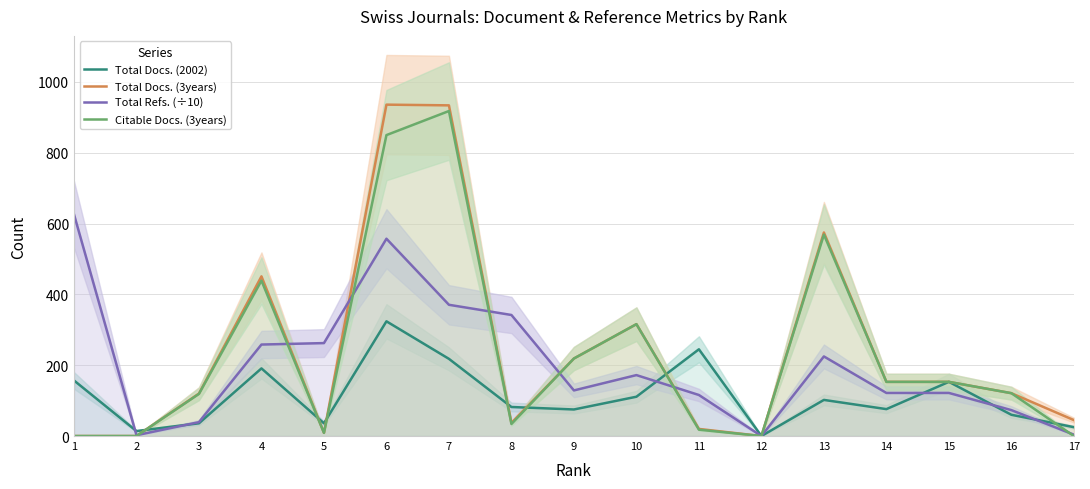

Reading right to left, extract all data points from this chart.

Total Docs. (2002): 17=25.0	16=60.0	15=153.0	14=76.0	13=102.0	12=0.0	11=245.0	10=111.0	9=75.0	8=82.0	7=218.0	6=324.0	5=36.0	4=191.0	3=36.0	2=14.0	1=157.0
Total Docs. (3years): 17=45.0	16=121.0	15=153.0	14=153.0	13=575.0	12=0.0	11=20.0	10=316.0	9=219.0	8=37.0	7=934.0	6=936.0	5=9.0	4=451.0	3=120.0	2=0.0	1=0.0
Total Refs. (÷10): 17=3.9	16=73.2	15=121.7	14=121.7	13=224.8	12=0.0	11=115.9	10=172.1	9=128.8	8=341.9	7=370.7	6=557.3	5=262.5	4=258.4	3=39.2	2=2.3	1=626.3
Citable Docs. (3years): 17=0.0	16=121.0	15=153.0	14=153.0	13=569.0	12=0.0	11=18.0	10=316.0	9=219.0	8=34.0	7=918.0	6=850.0	5=9.0	4=439.0	3=119.0	2=0.0	1=0.0